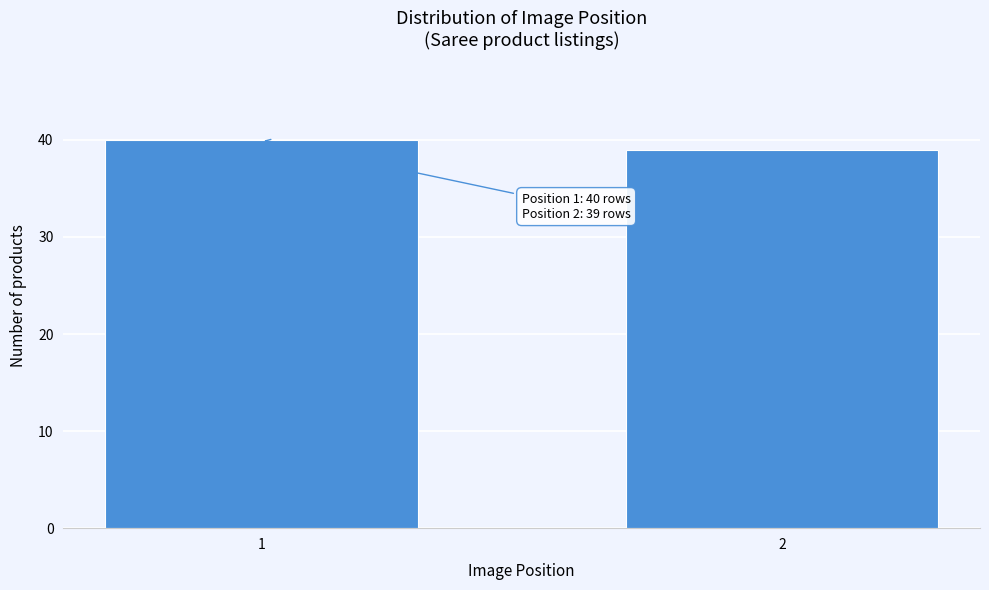

Reading right to left, list all the values displayed in this chart.

39	40